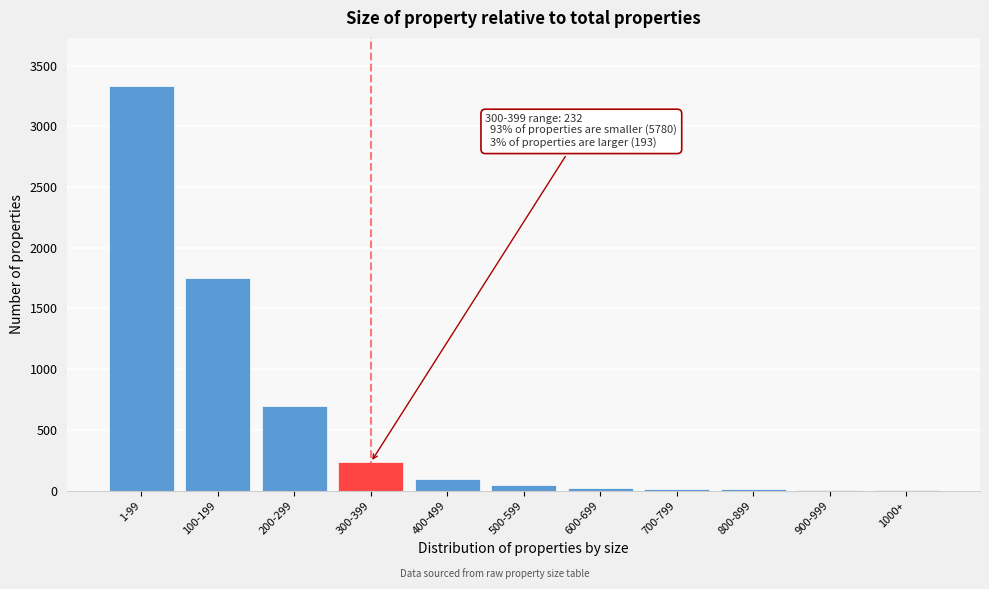

At which label is the value closest to 1666?

100-199